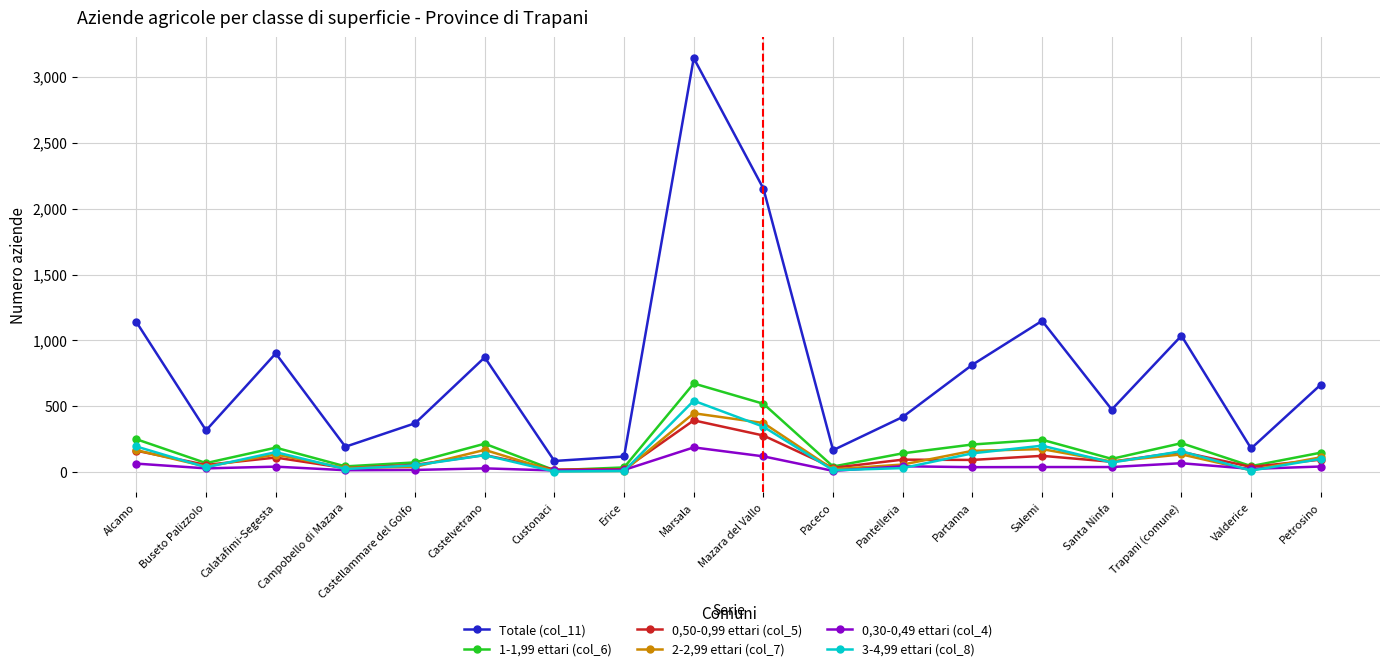

List the series in order of their peak value, lowest first.

0,30-0,49 ettari (col_4), 0,50-0,99 ettari (col_5), 2-2,99 ettari (col_7), 3-4,99 ettari (col_8), 1-1,99 ettari (col_6), Totale (col_11)